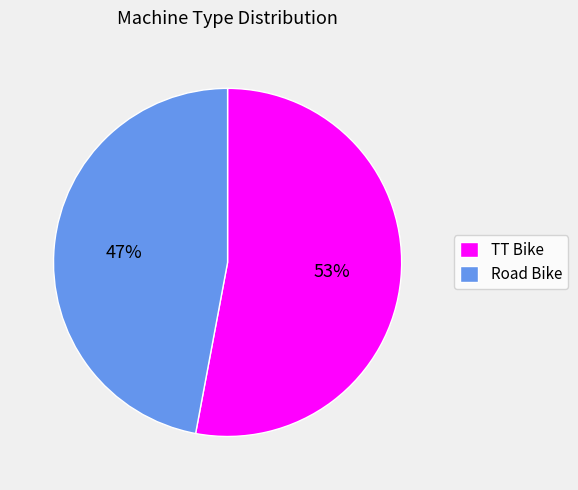

Rank the categories by value from highest to lowest.

TT Bike, Road Bike